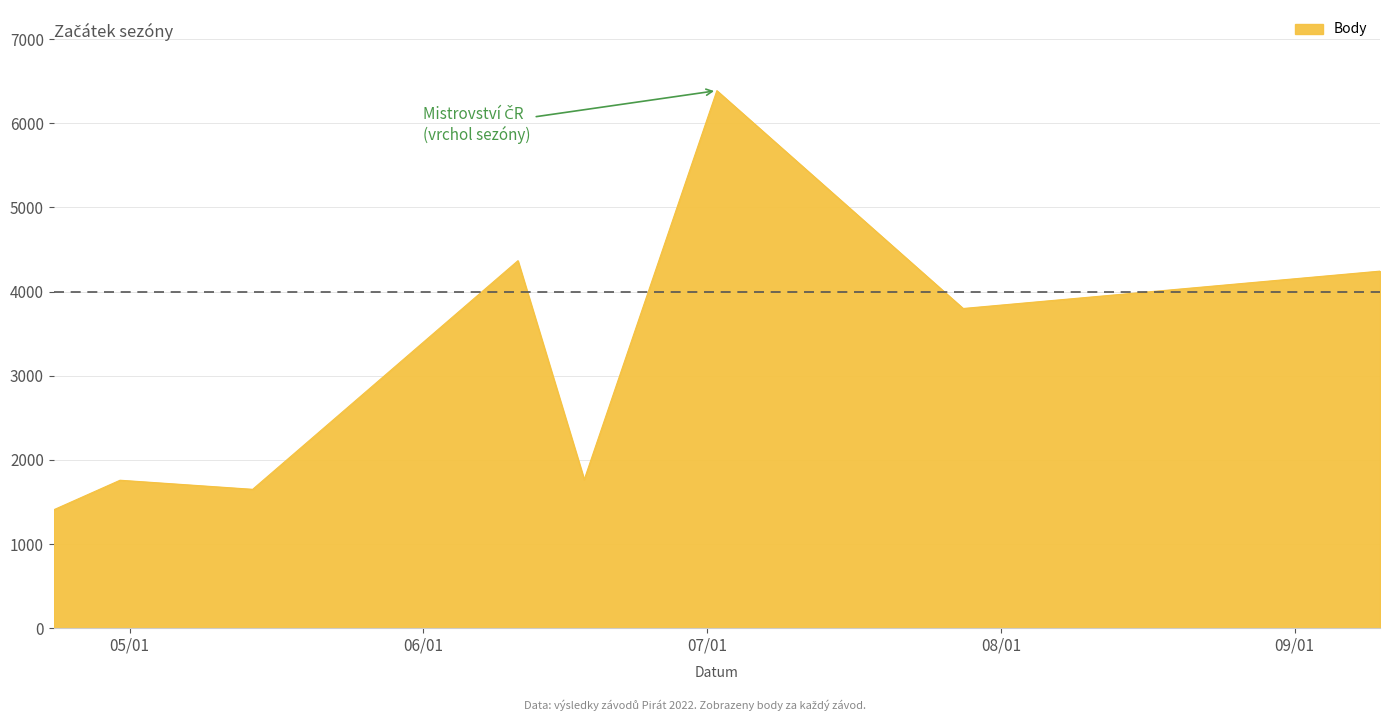

What is the smallest value displayed?

1407